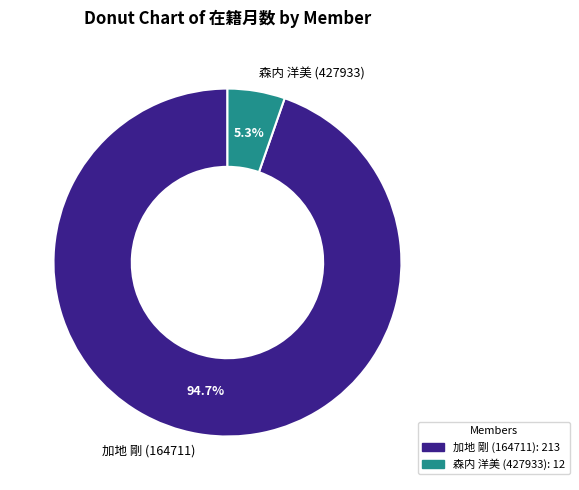

What percentage do 加地 剛 (164711) and 森内 洋美 (427933) together represent?

100.0%